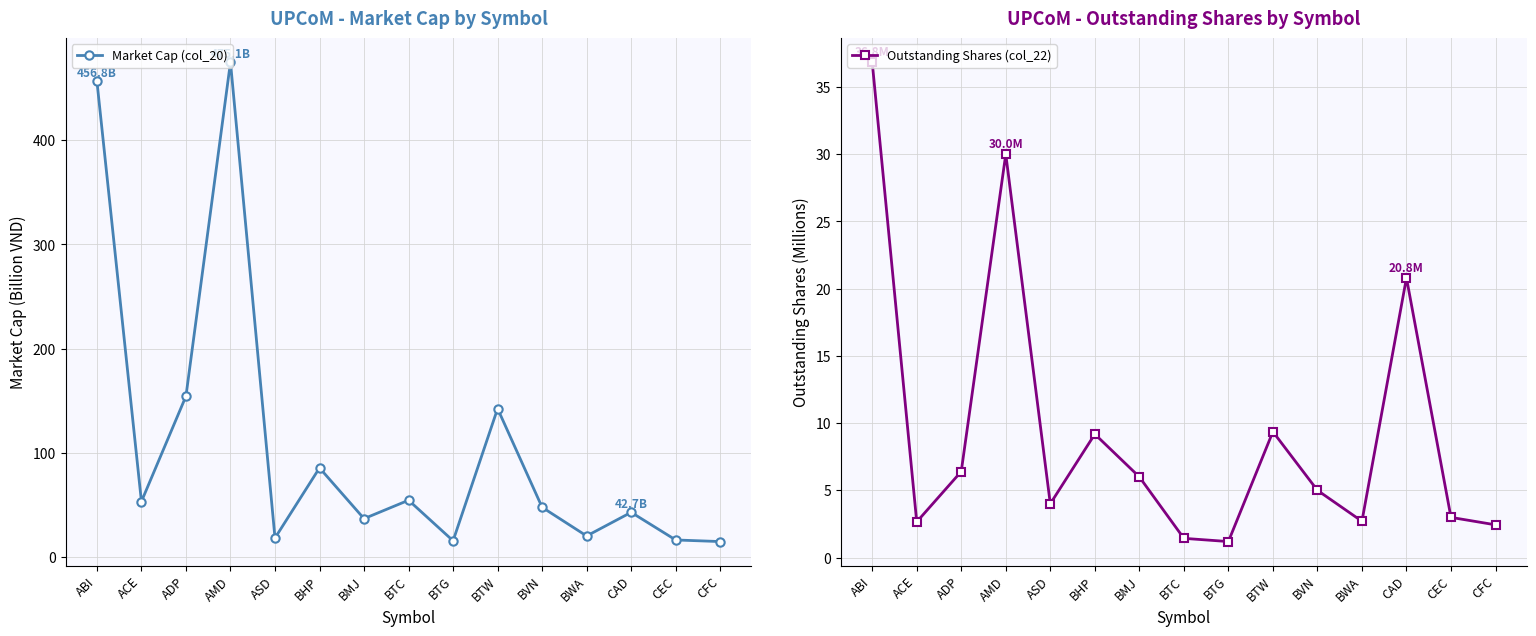

How many data points does each series have?

15